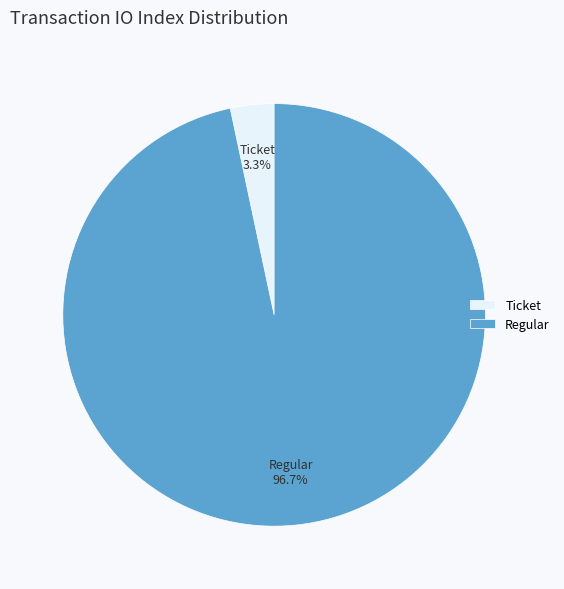

To the nearest percent, what portion does Regular represent?

97%